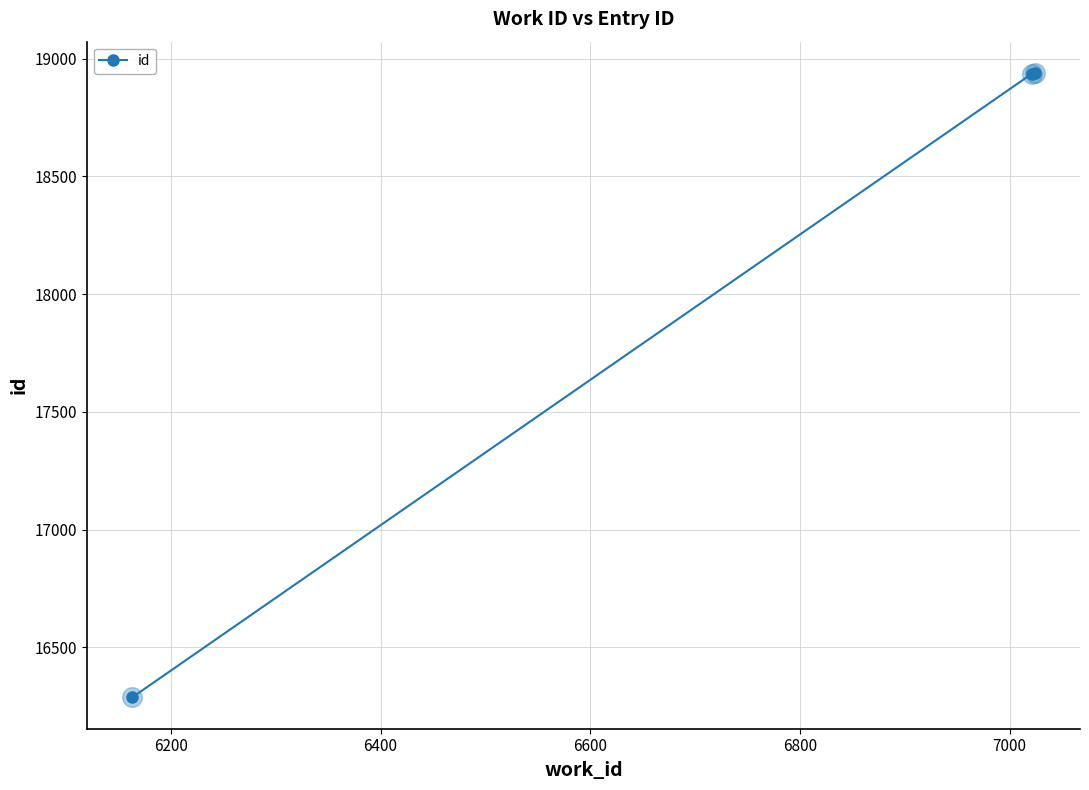

What is the maximum value shown in the chart?

18939